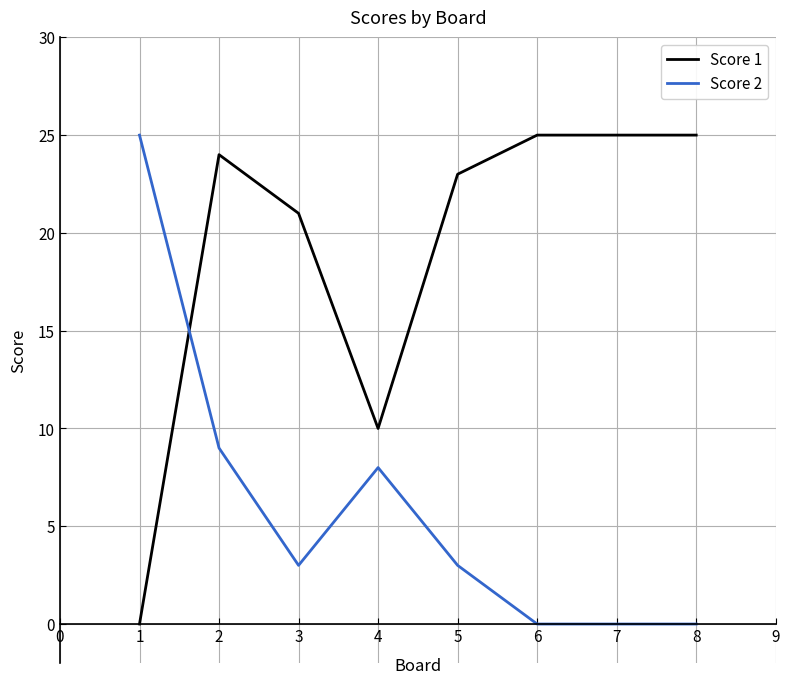

At which category does Score 1 reach its first local valley?

4